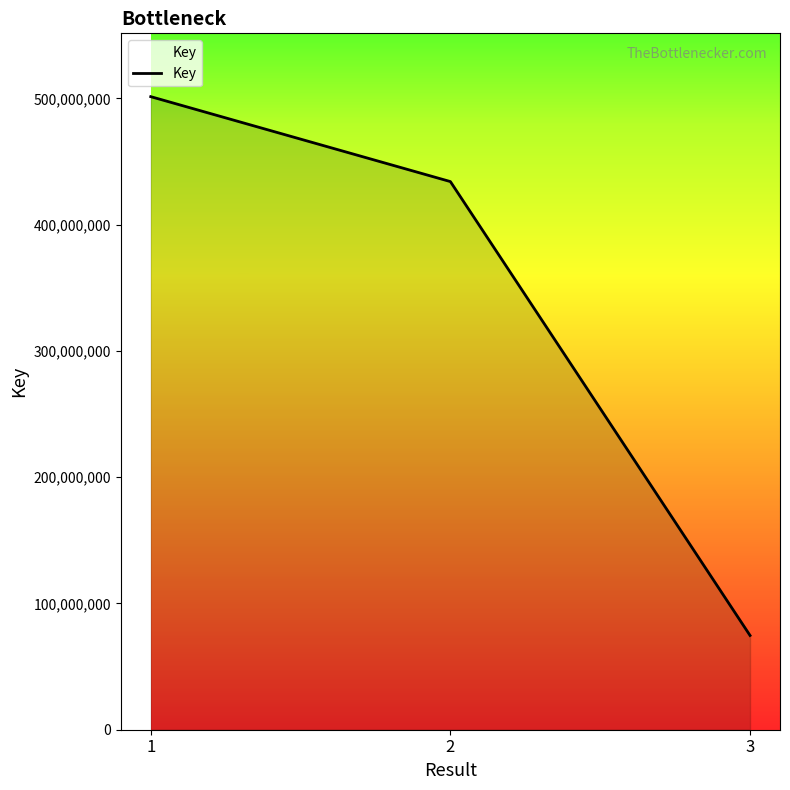

Where is the data nearest to the value 288047977?

2